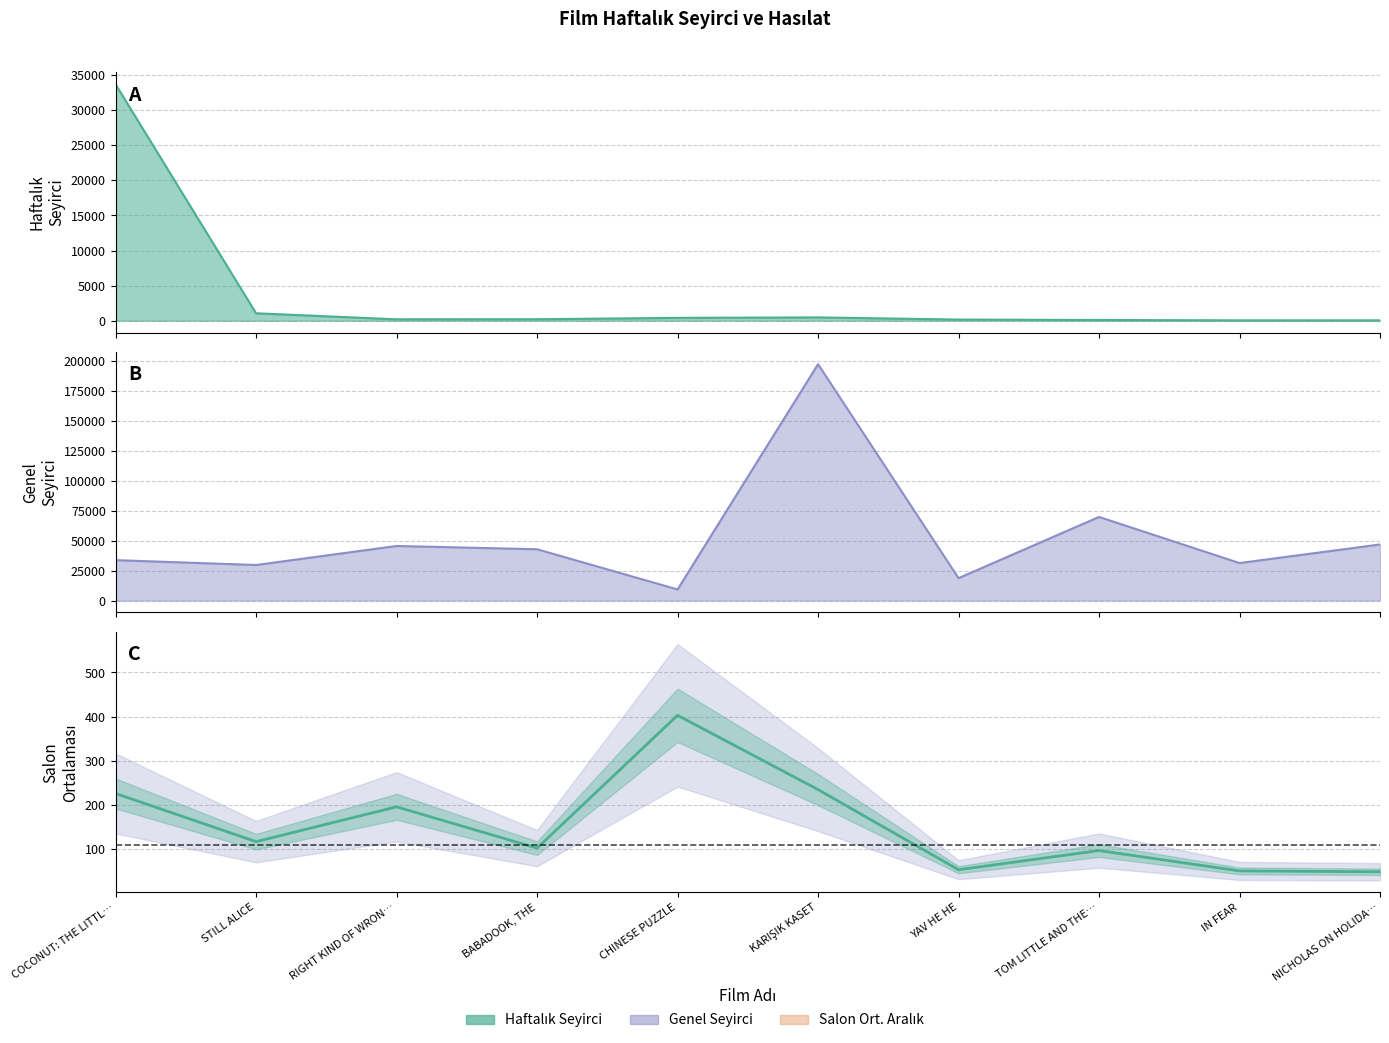

True or false: Salon Ort. and Genel Seyirci (line) intersect in this chart.

False